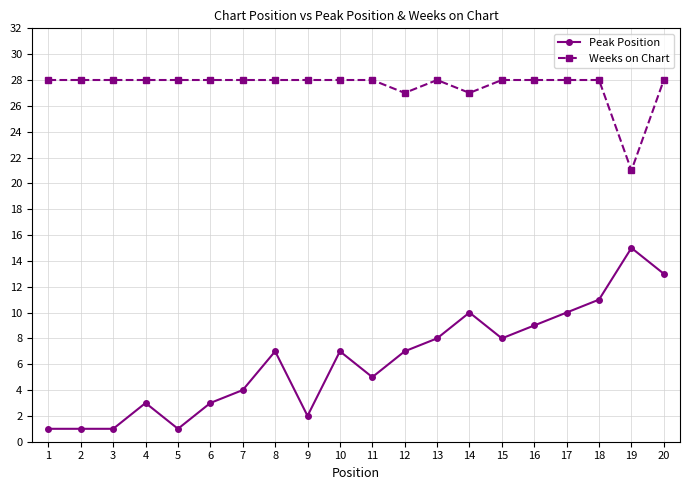

True or false: Weeks on Chart has a value of 12 at 8.

False